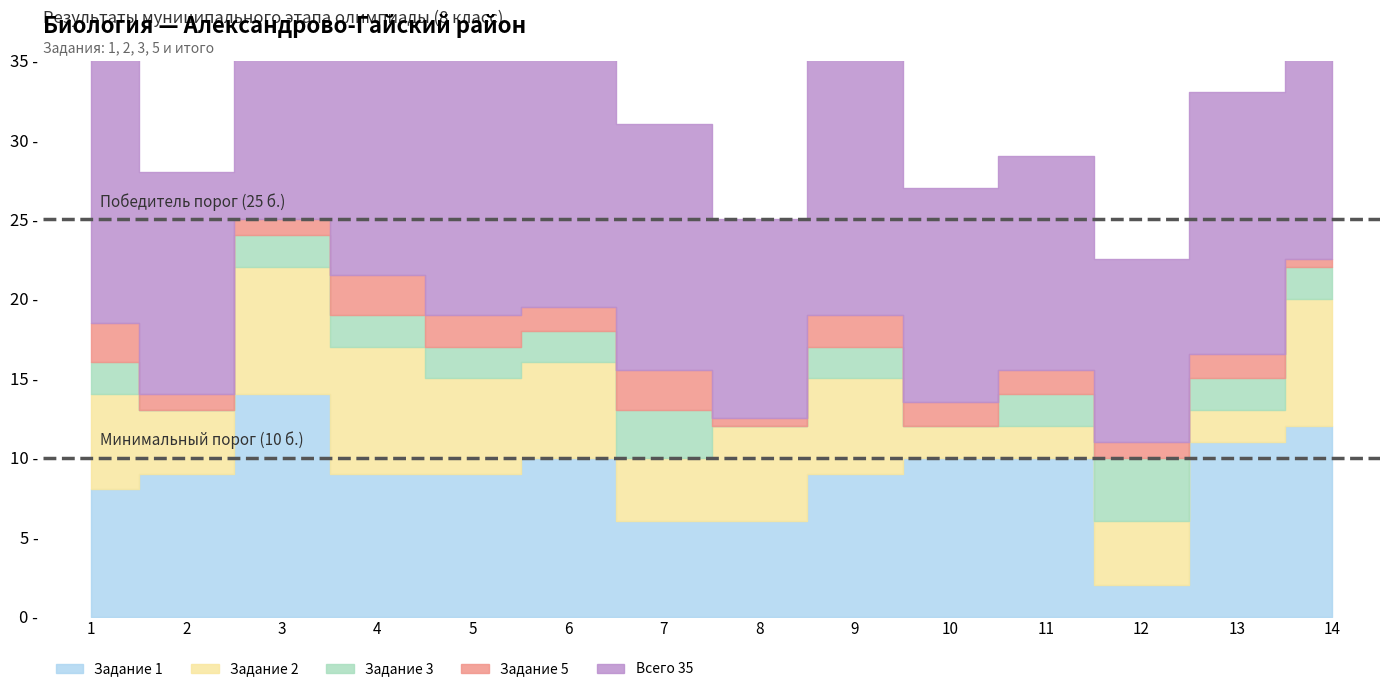

Which series has the largest total across all categories?

Всего 35